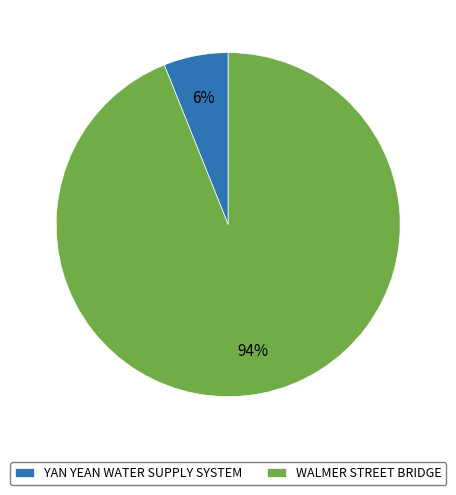

Which slice is the smallest?

YAN YEAN WATER SUPPLY SYSTEM